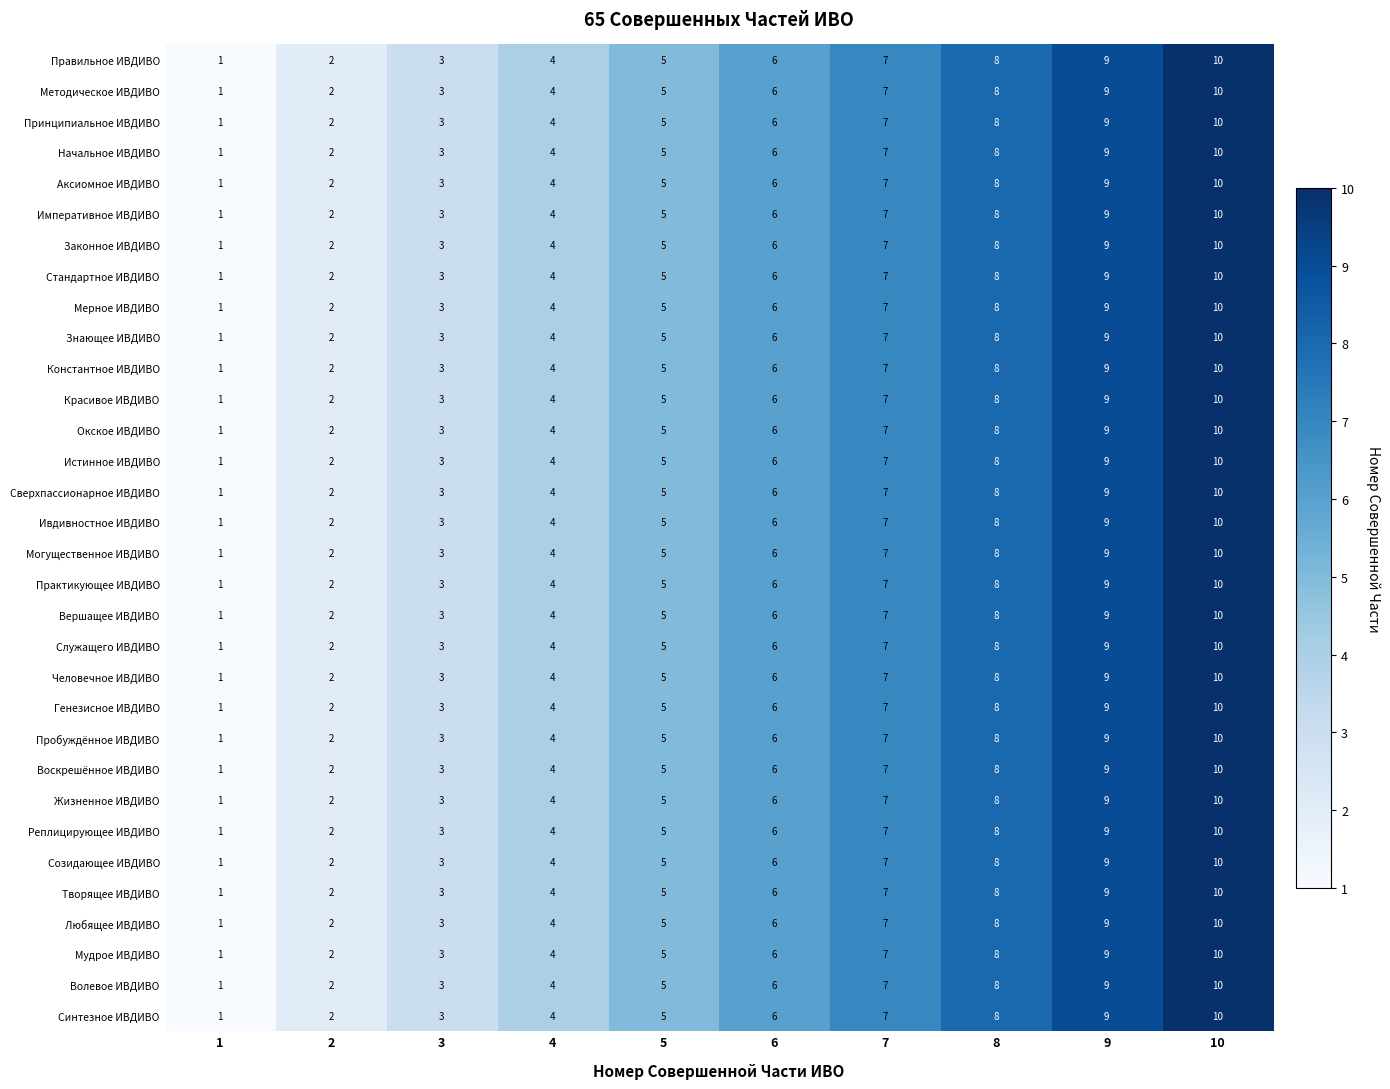

What is the difference between the maximum and minimum values in the Воскрешённое ИВДИВО series?

9